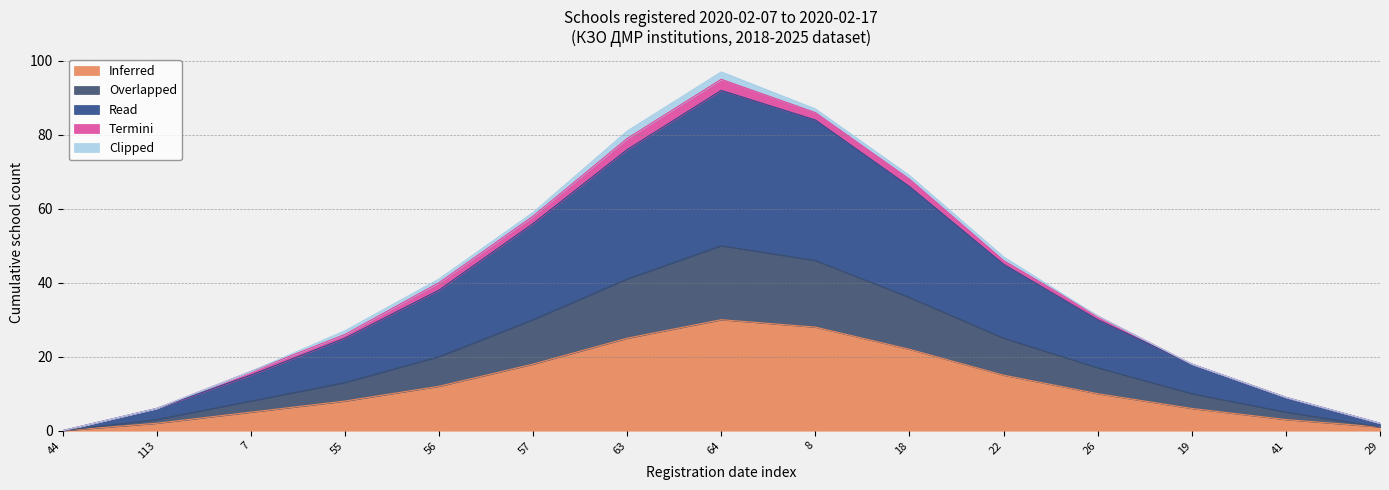

The value of Inferred at 22 is 15. True or false?

True